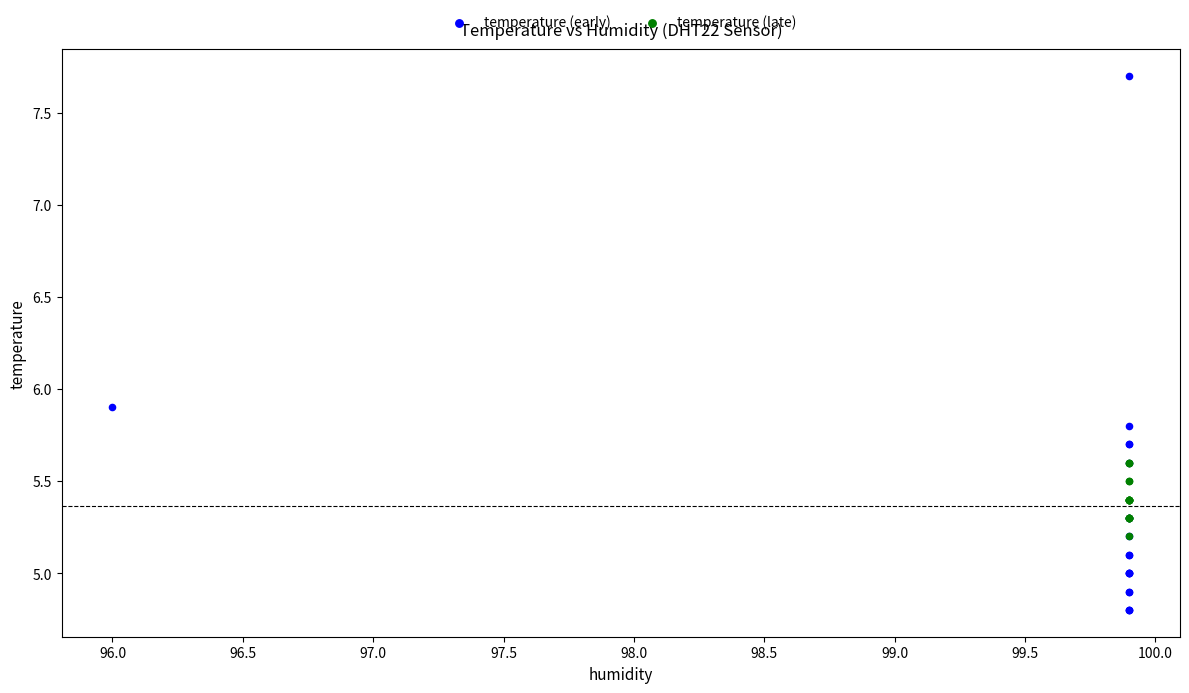

Which series has the largest Y range (max minus min)?

temperature (early)